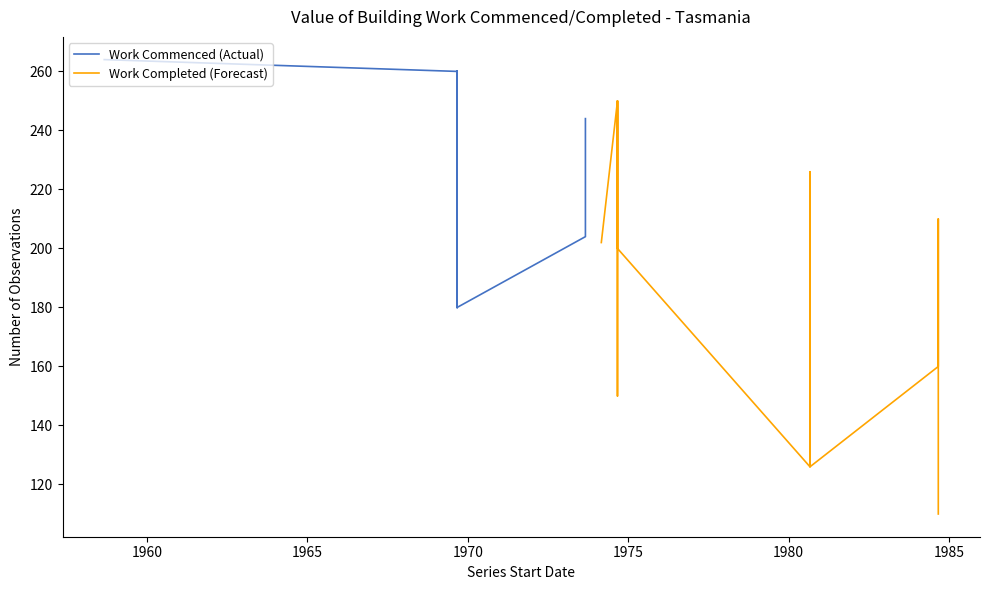

At 26, list the series in order from smallest to largest.

Work Commenced, Work Completed